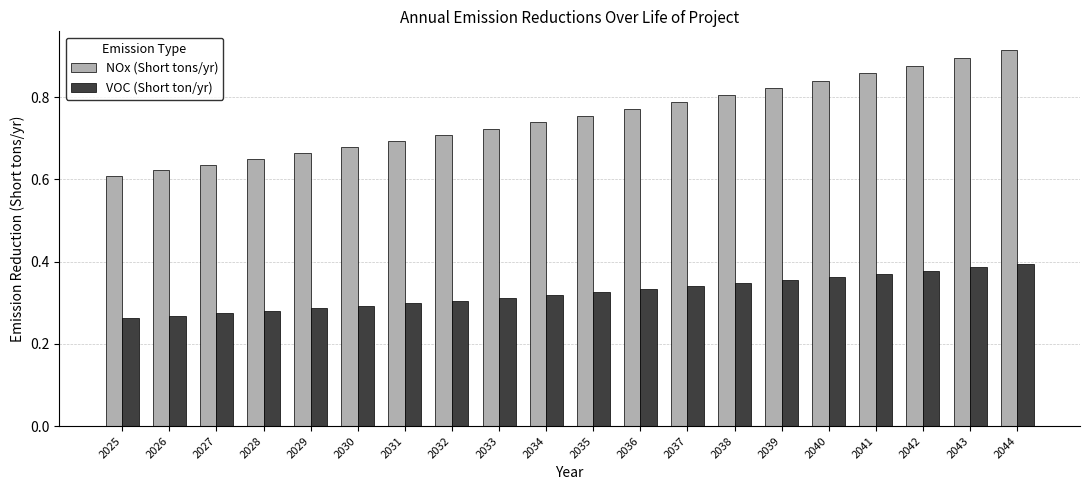

Rank the series by their average value, from highest to lowest.

NOx (Short tons/yr), VOC (Short ton/yr)